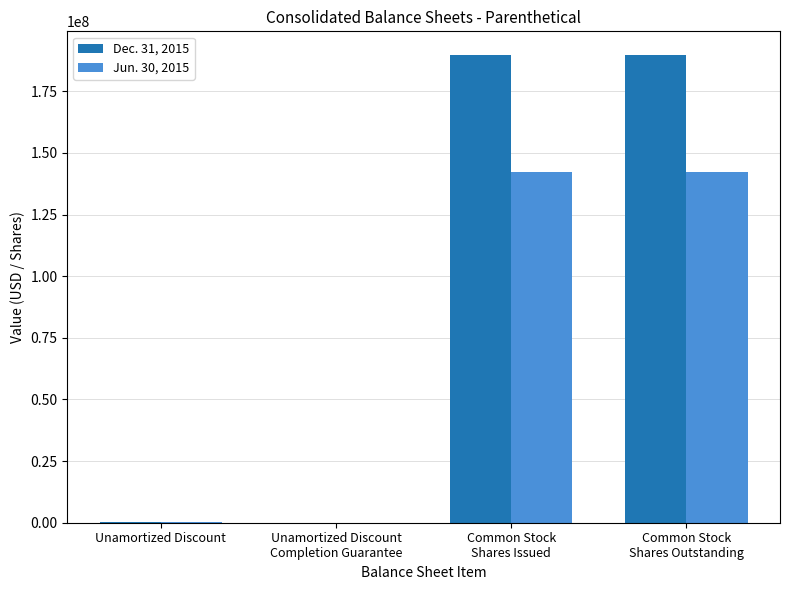

Which series has the largest total across all categories?

Dec. 31, 2015